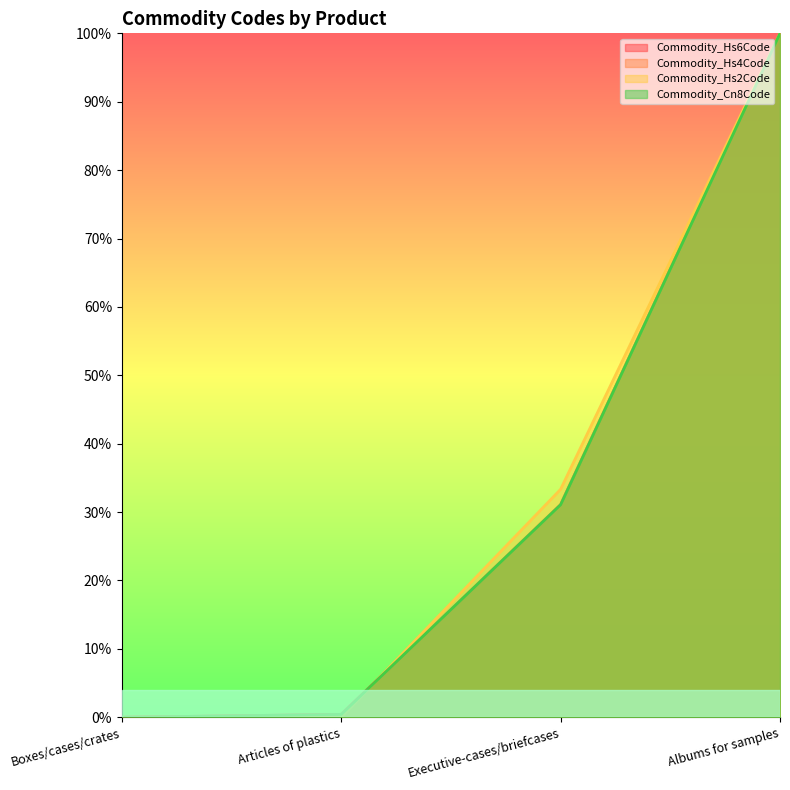

List the labels in order of Commodity_Hs2Code value, smallest first.

Boxes/cases/crates, Articles of plastics, Executive-cases/briefcases, Albums for samples